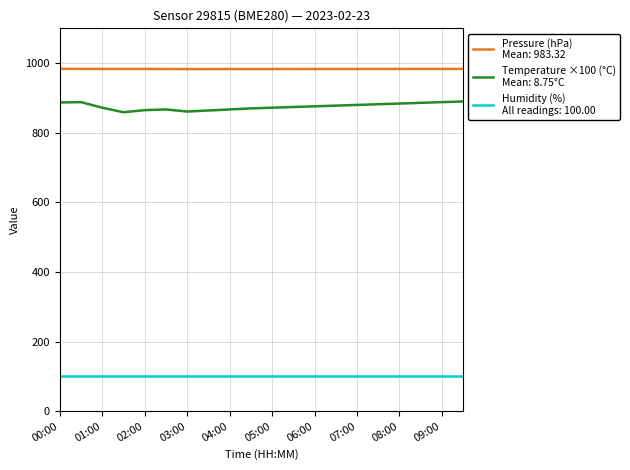

What is the minimum value shown in the chart?

100.0